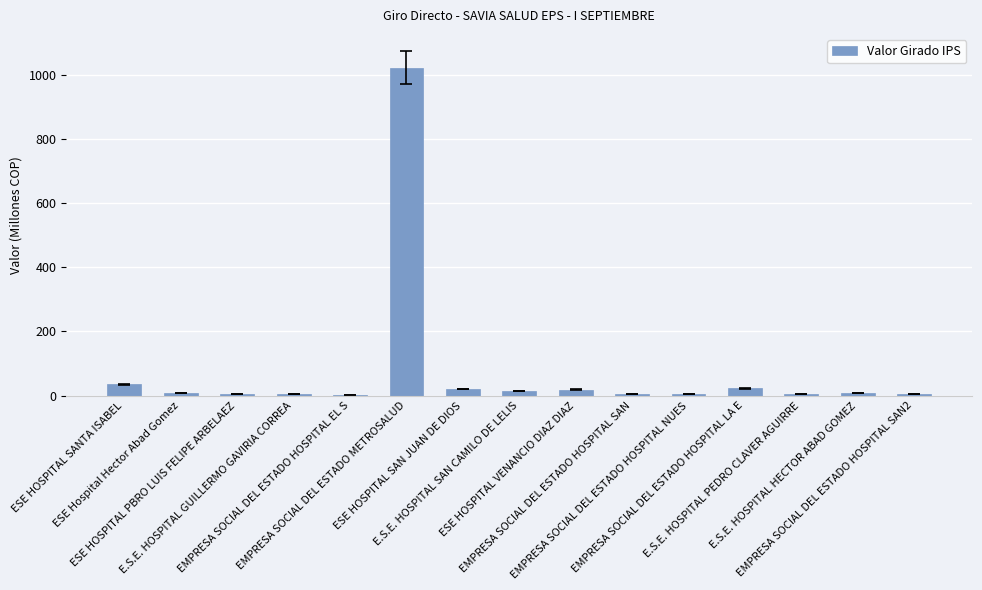

What is the greatest value displayed?

1022.1